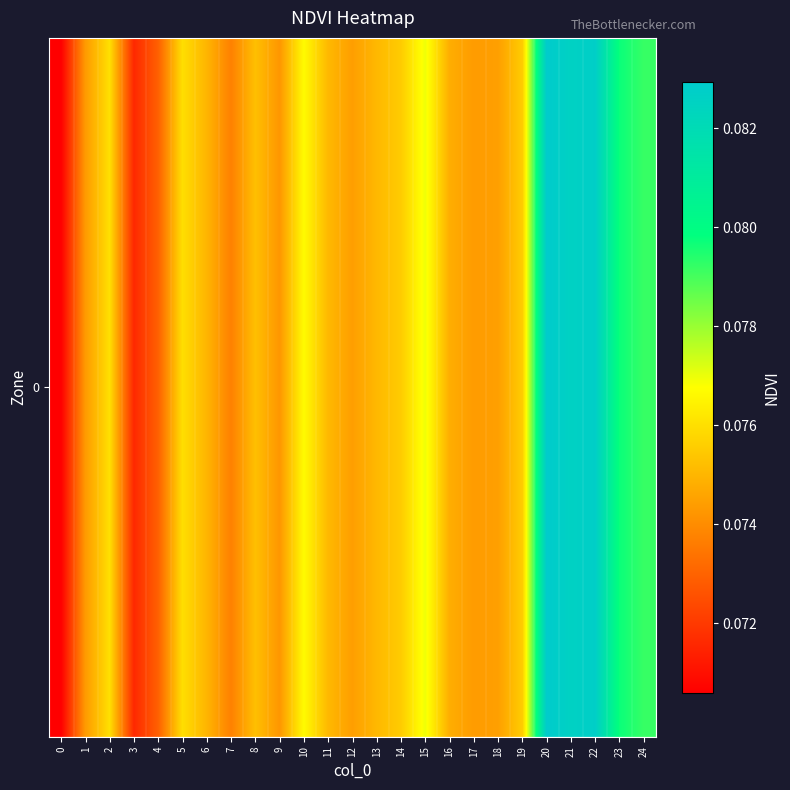

True or false: the data shows 0.1 at 8.

True